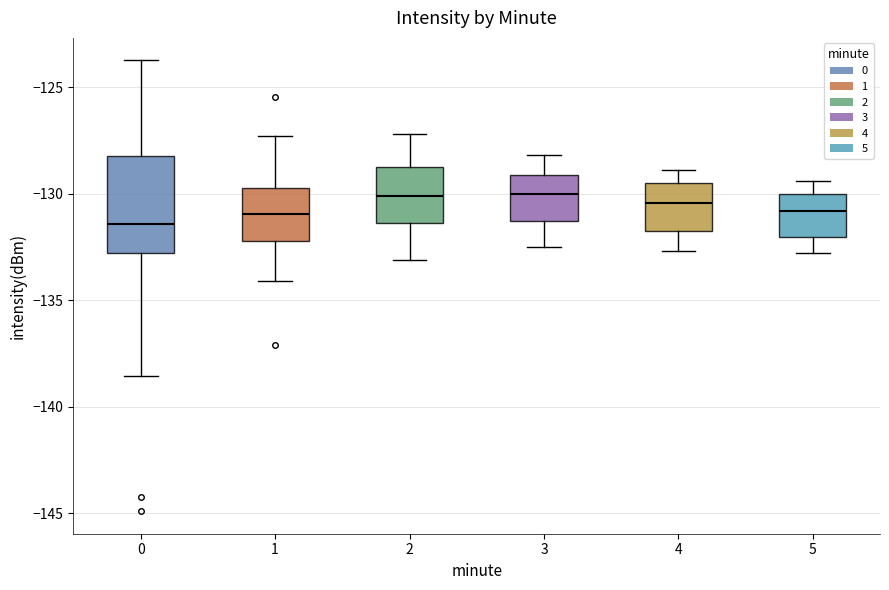

Reading left to right, transcribe this box plot: for each box, give where its median line is, the range the box spans, and where its two whiskers end, as read against the y-axis. The values are not printed on the chart, so give them approximately, as read against the axis.

0: median -131.5, box -133.0 to -128.0, whiskers -138.5 to -123.5
1: median -131.0, box -132.0 to -129.5, whiskers -134.0 to -127.5
2: median -130.0, box -131.5 to -128.5, whiskers -133.0 to -127.0
3: median -130.0, box -131.5 to -129.0, whiskers -132.5 to -128.0
4: median -130.5, box -132.0 to -129.5, whiskers -132.5 to -129.0
5: median -131.0, box -132.0 to -130.0, whiskers -133.0 to -129.5